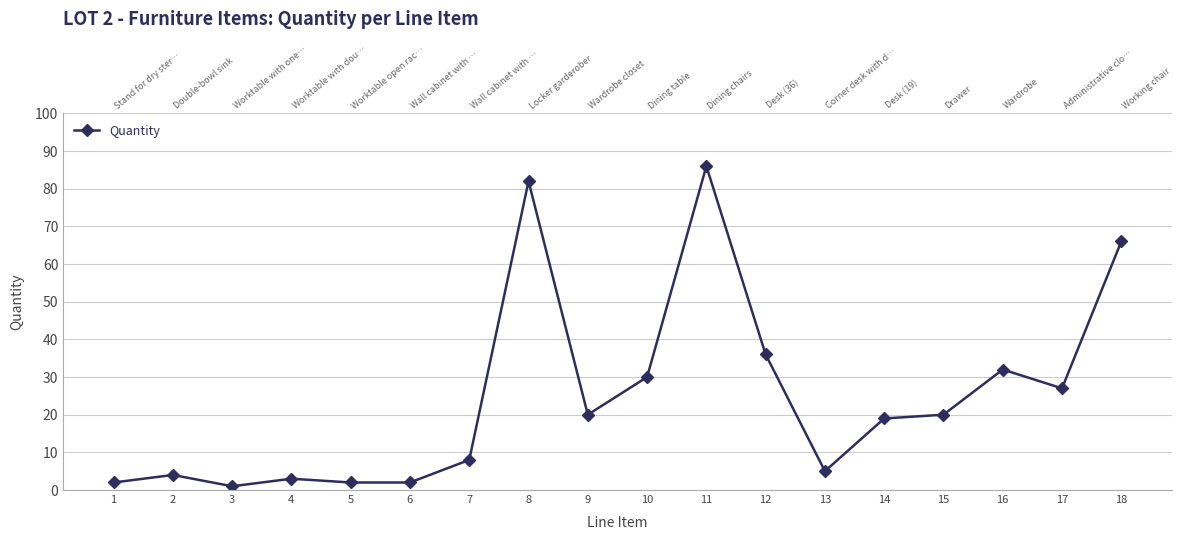

What is the greatest value displayed?

86